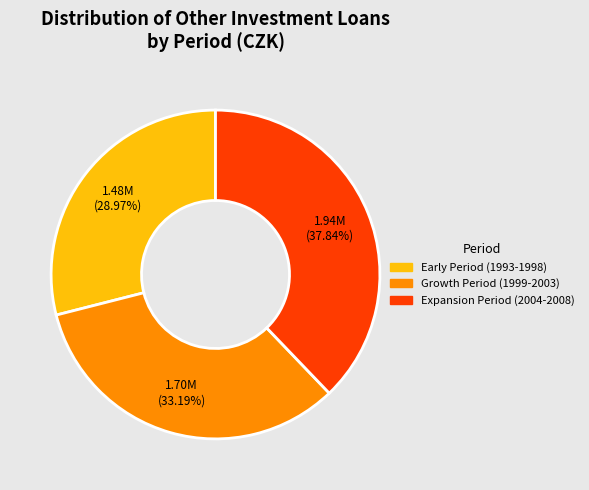

Which has a higher value, Expansion Period (2004-2008) or Growth Period (1999-2003)?

Expansion Period (2004-2008)